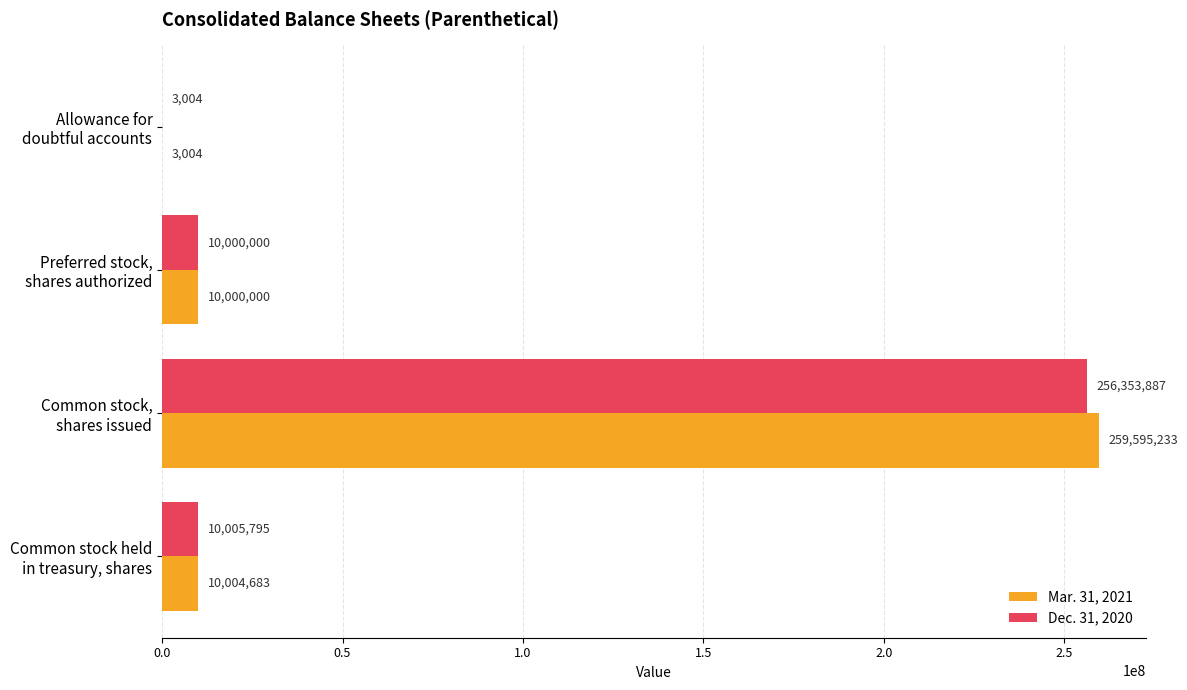

How many categories are shown in the chart?

4